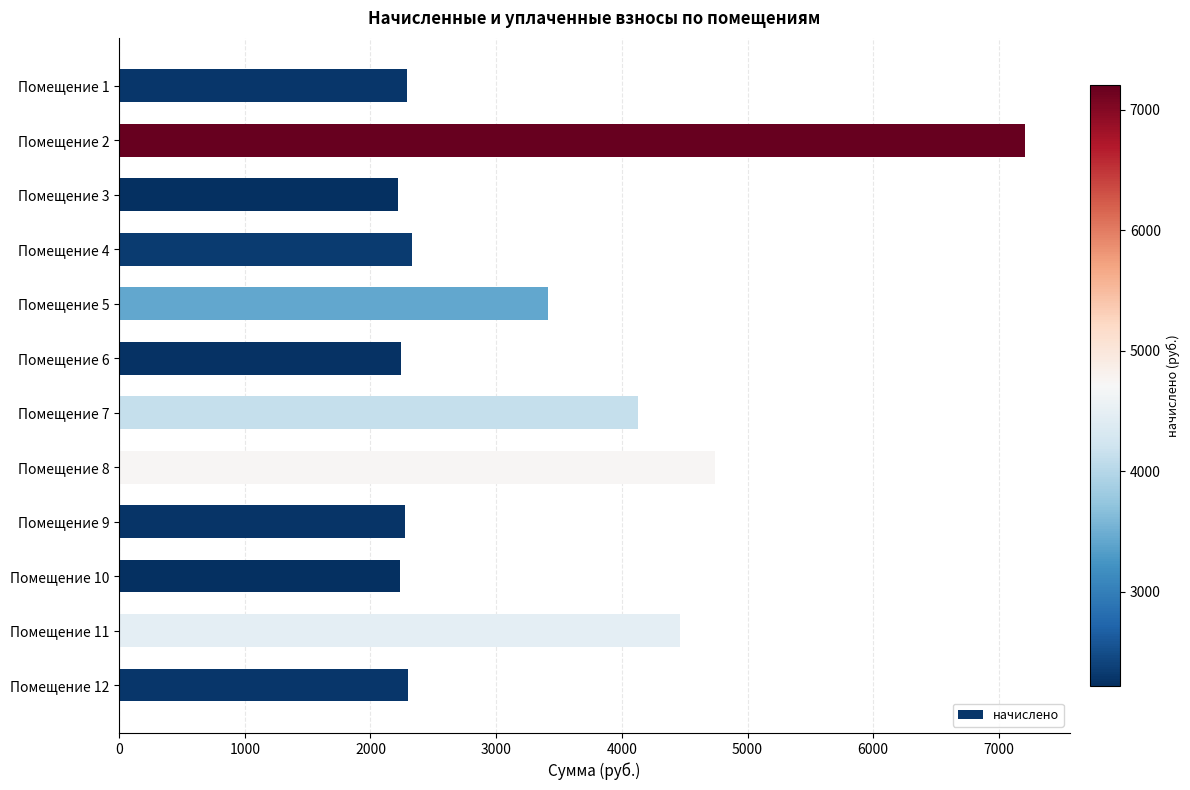

What is the sum of all values?

39844.3